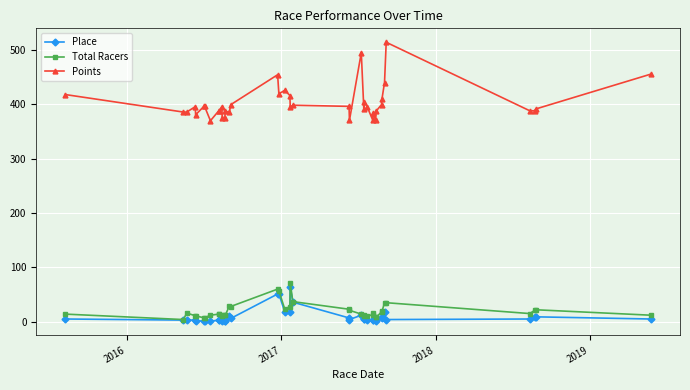

Which series has the largest range (max minus min)?

Points